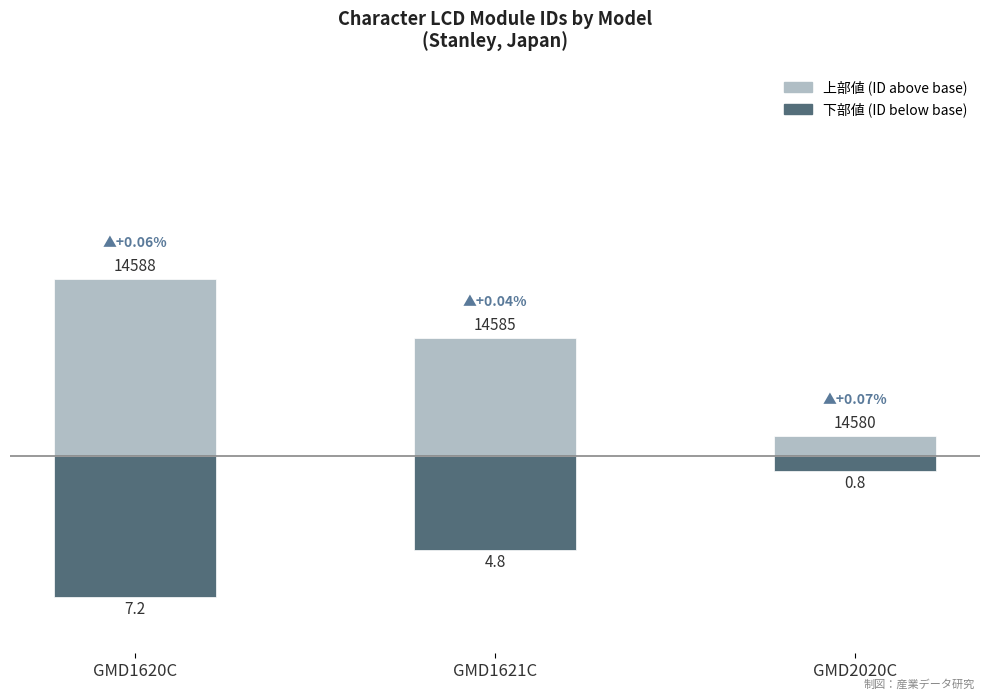

What is the difference between the maximum and minimum values in the 上部値 series?

8.0